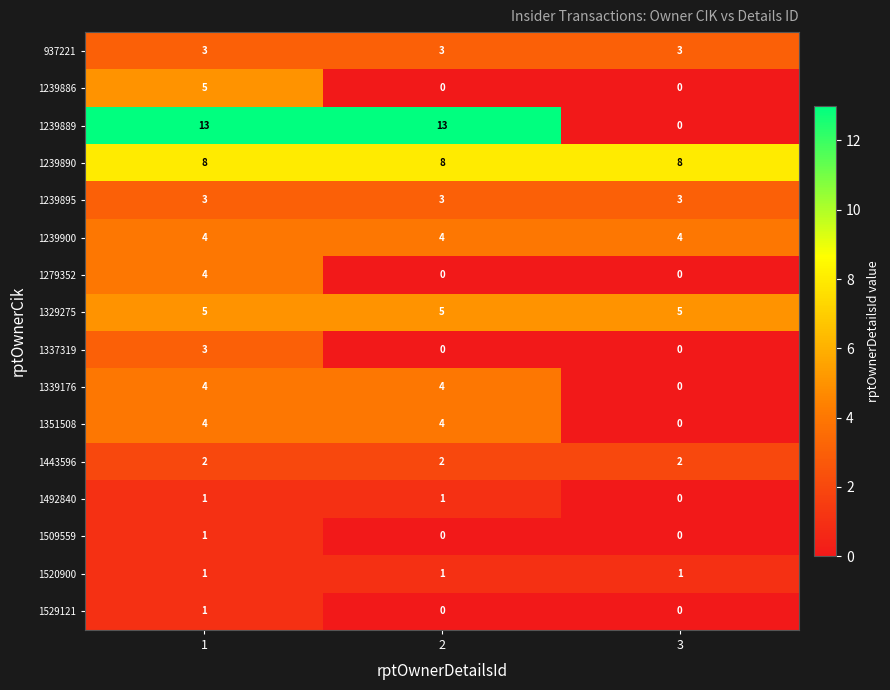

What is the sum of all 937221 values?

9